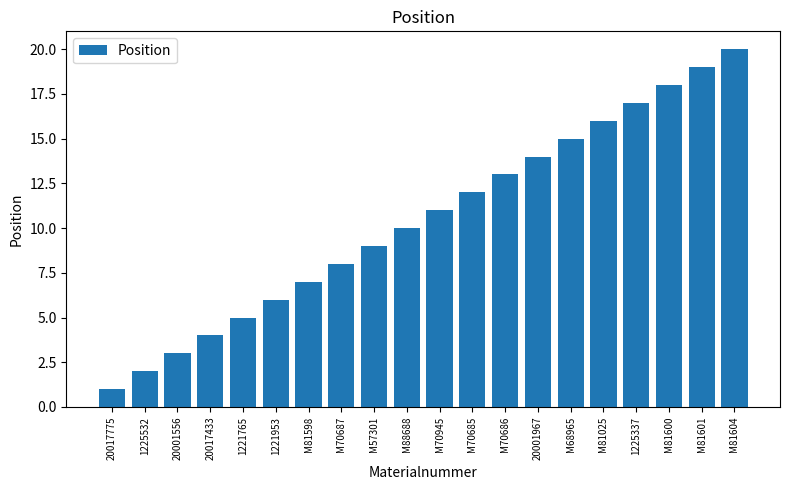

List the labels in order of value, largest first.

M81604, M81601, M81600, 1225337, M81025, M68965, 20001967, M70686, M70685, M70945, M88688, M57301, M70687, M81598, 1221953, 1221765, 20017433, 20001556, 1225532, 20017775